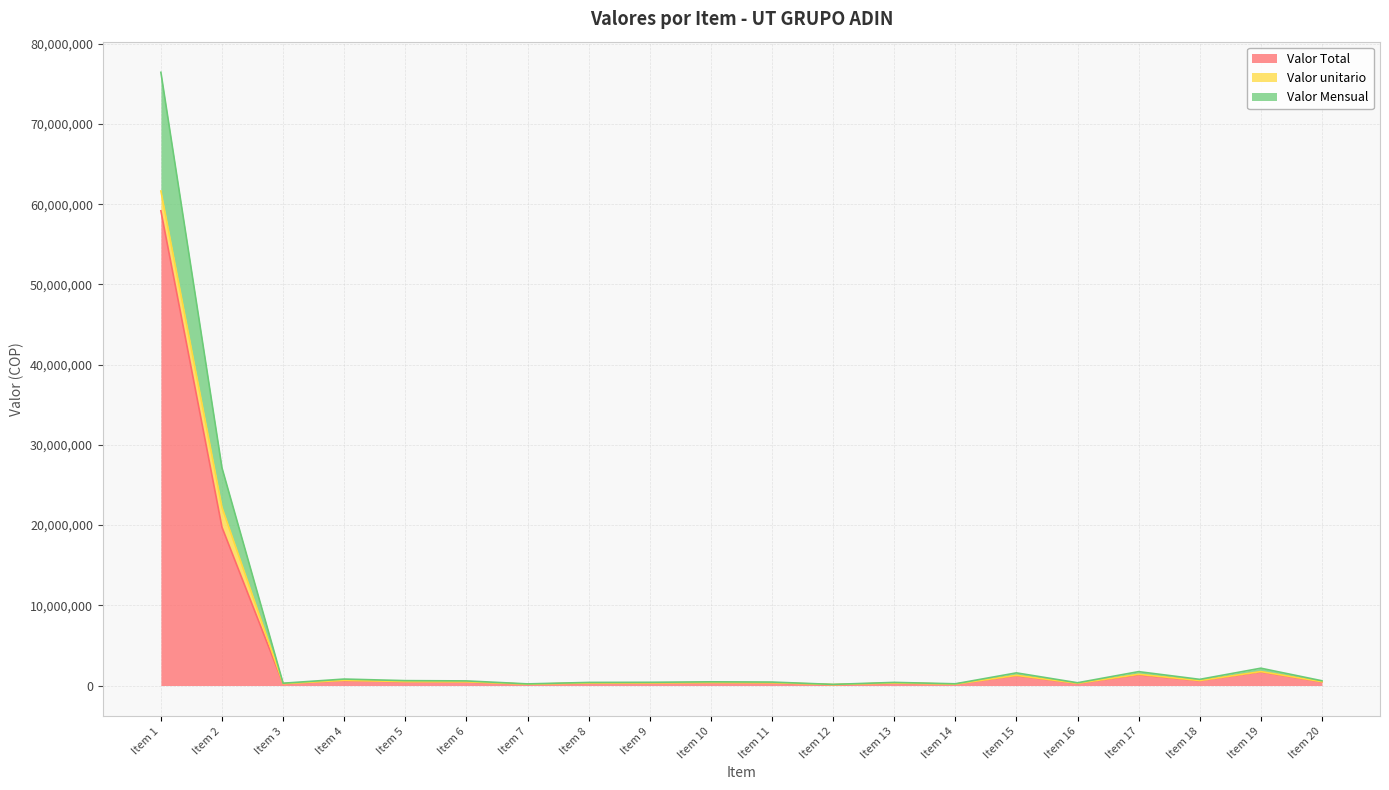

What is the sum of the Valor Total values at Item 6 and Item 18?

1044288